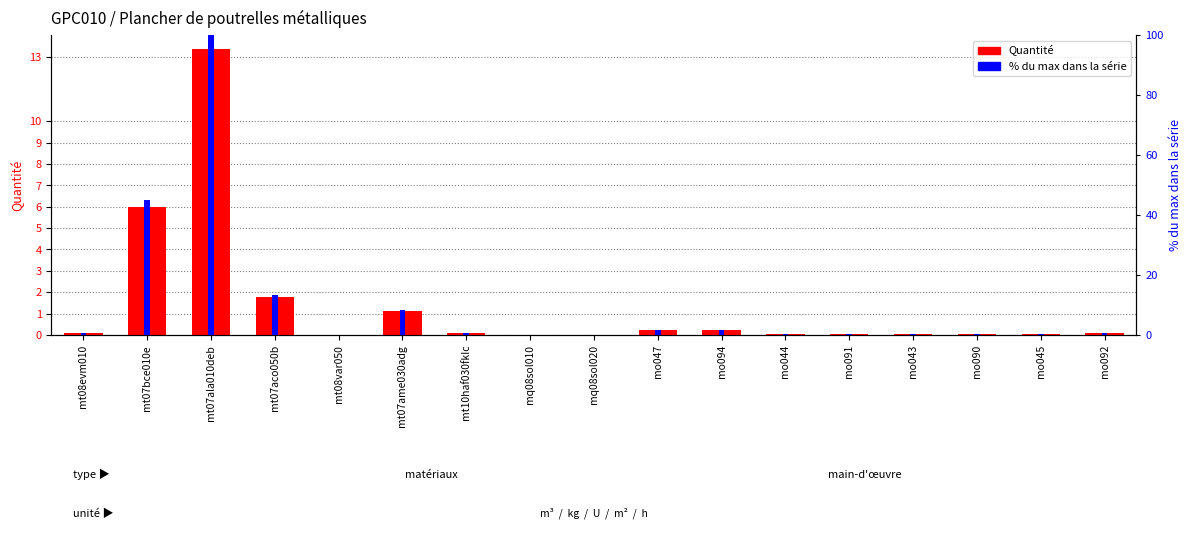

What value does the % du max dans la série series have at mt07aco050b?

13.5